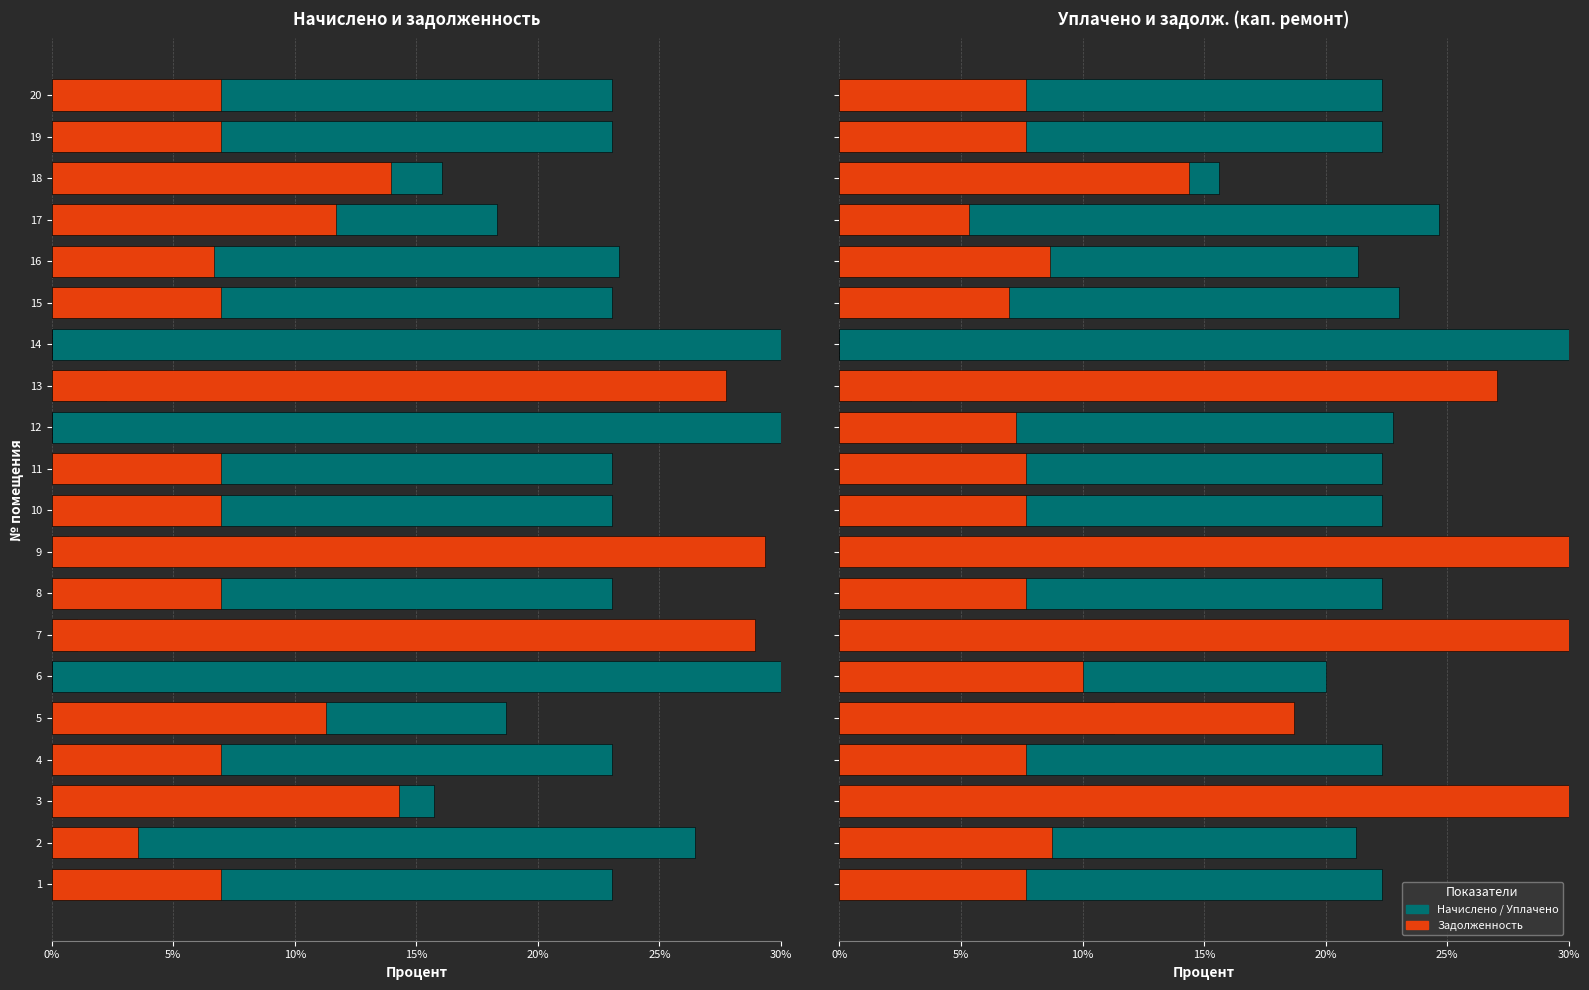

Which series has the widest spread of values?

Уплачено